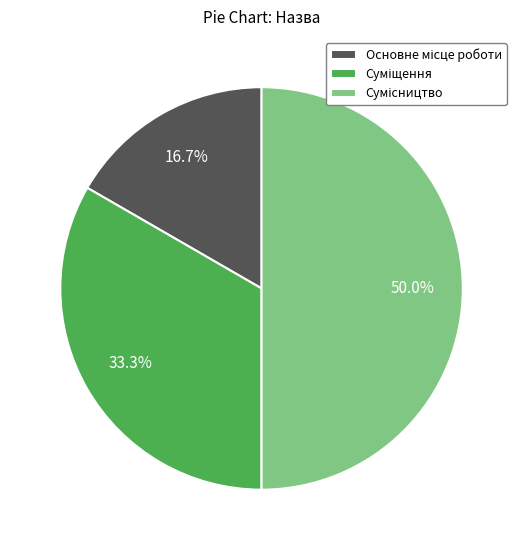

Does Сумісництво account for over 50% of the chart?

No